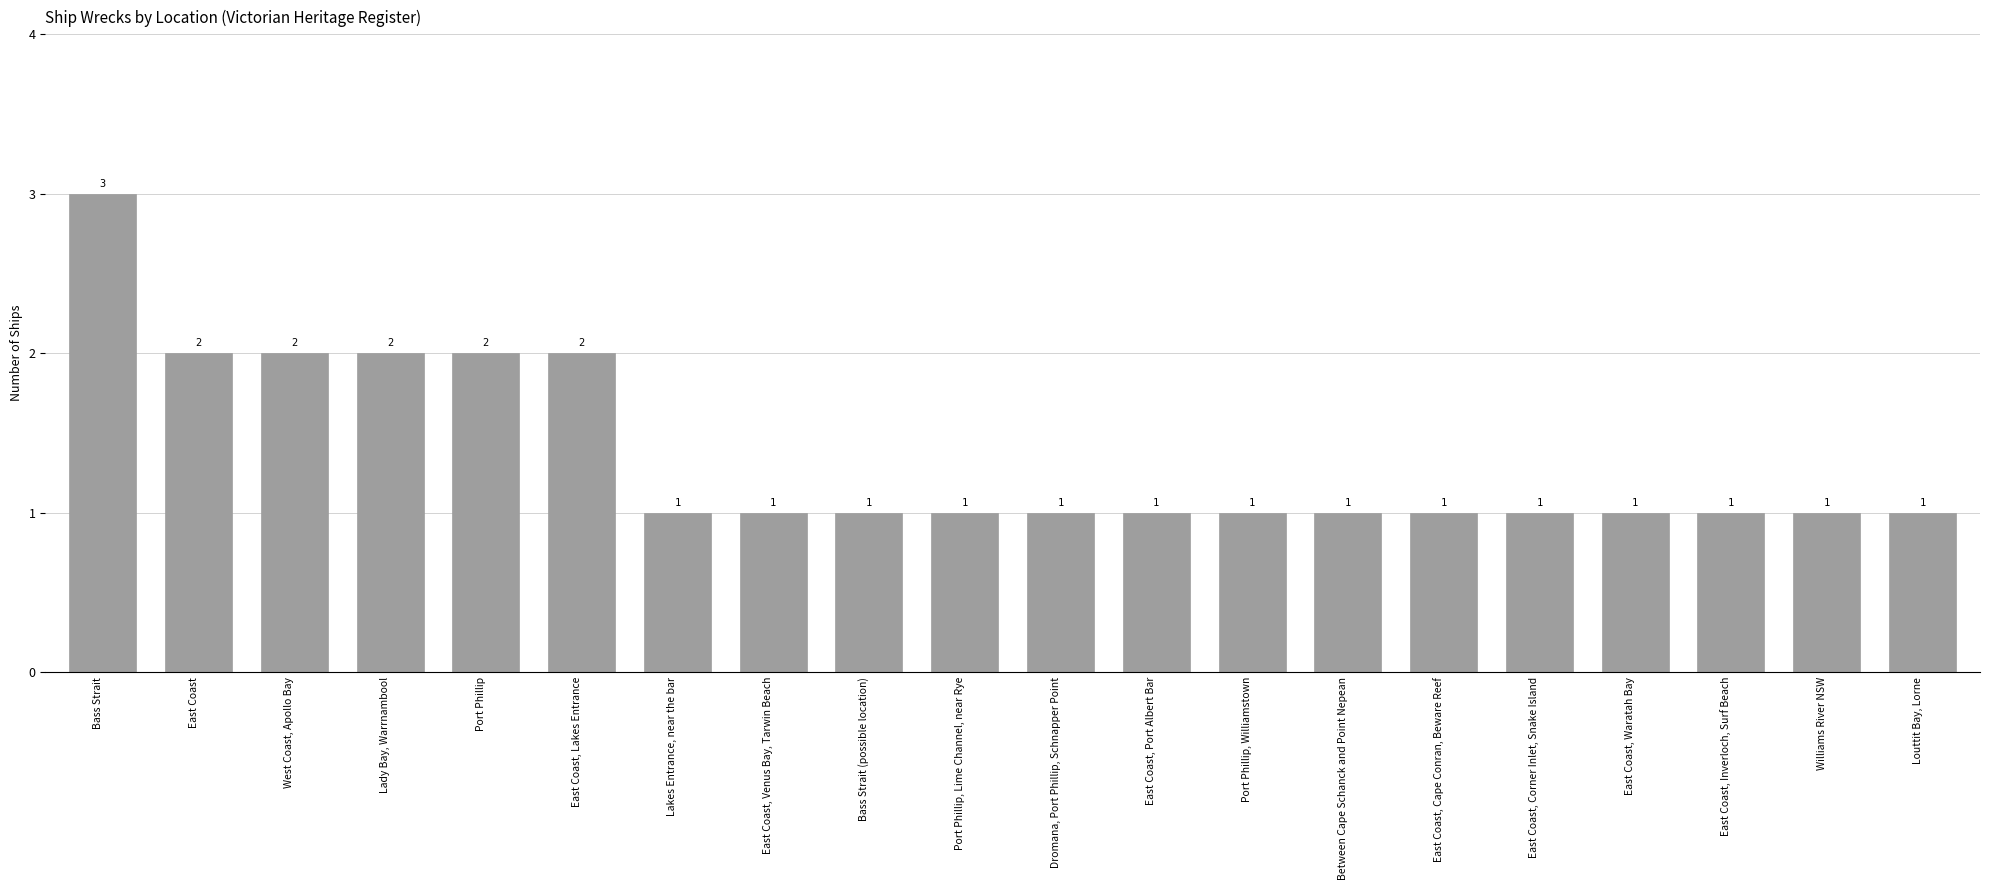

How many bars are there in total?

20